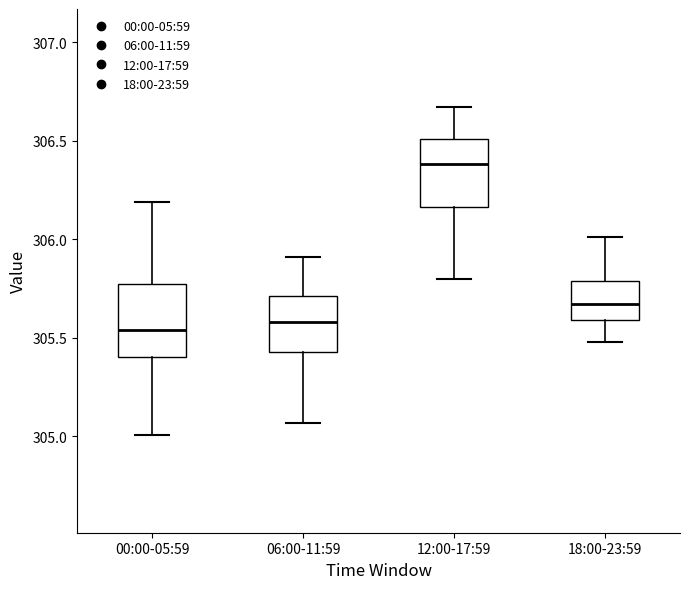

Reading left to right, transcribe this box plot: for each box, give where its median line is, the range the box spans, and where its two whiskers end, as read against the y-axis. The values are not printed on the chart, so give them approximately, as read against the axis.

00:00-05:59: median 305.55, box 305.40 to 305.80, whiskers 305.00 to 306.20
06:00-11:59: median 305.60, box 305.45 to 305.70, whiskers 305.05 to 305.90
12:00-17:59: median 306.40, box 306.15 to 306.50, whiskers 305.80 to 306.65
18:00-23:59: median 305.65, box 305.60 to 305.80, whiskers 305.50 to 306.00